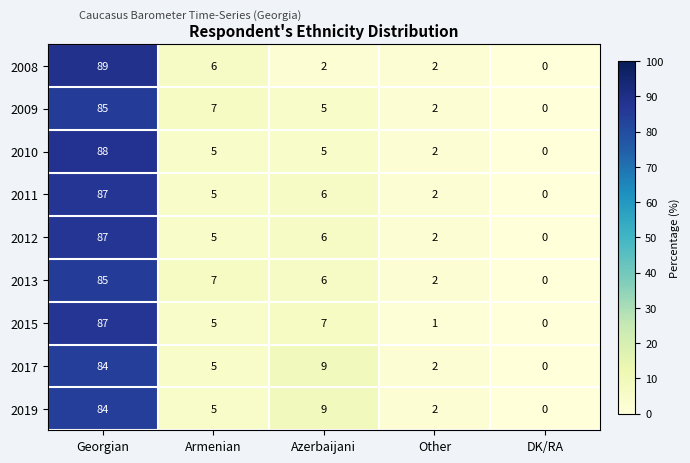

What is the total value across all series at Georgian?

776